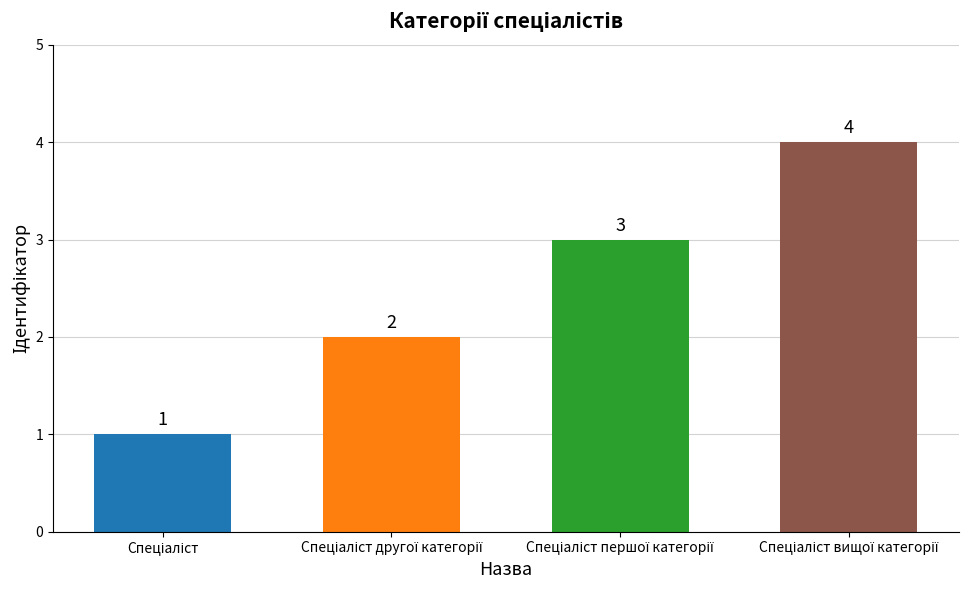

How many distinct data groups are displayed?

1